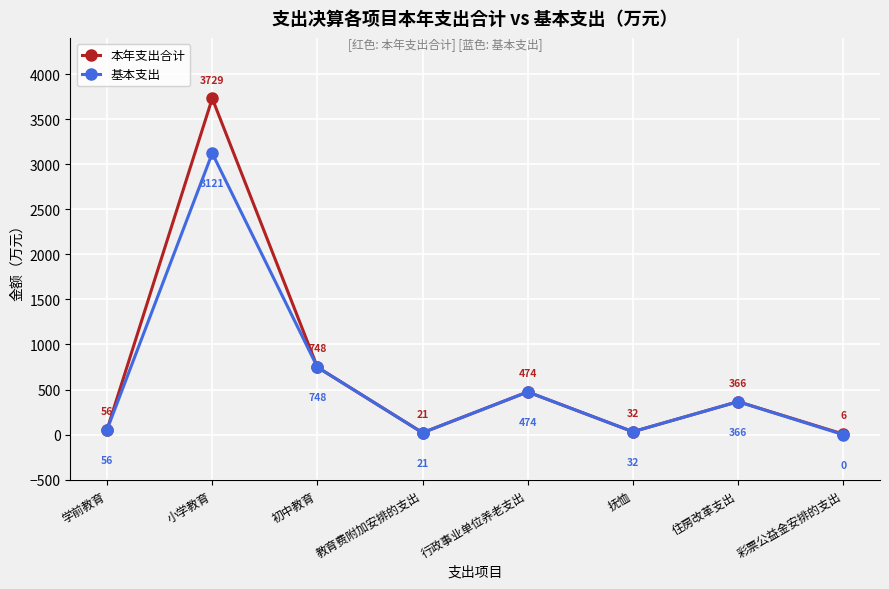

Is the value of 本年支出合计 at 行政事业单位养老支出 greater than the value of 基本支出 at 学前教育?

Yes